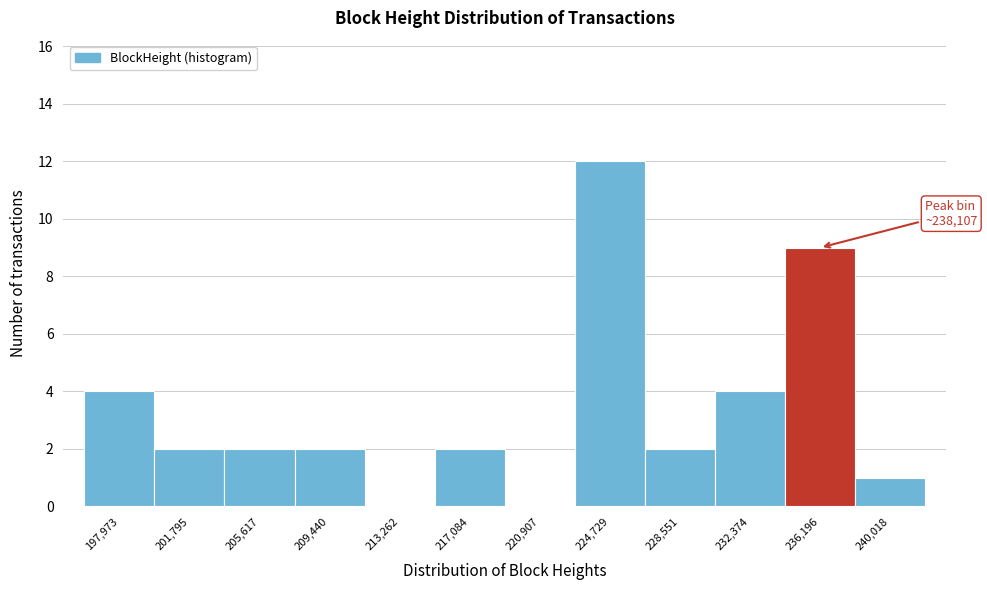

Reading right to left, what are all the values shown in this chart?

240,018=1	236,196=9	232,374=4	228,551=2	224,729=12	220,907=0	217,084=2	213,262=0	209,440=2	205,617=2	201,795=2	197,973=4